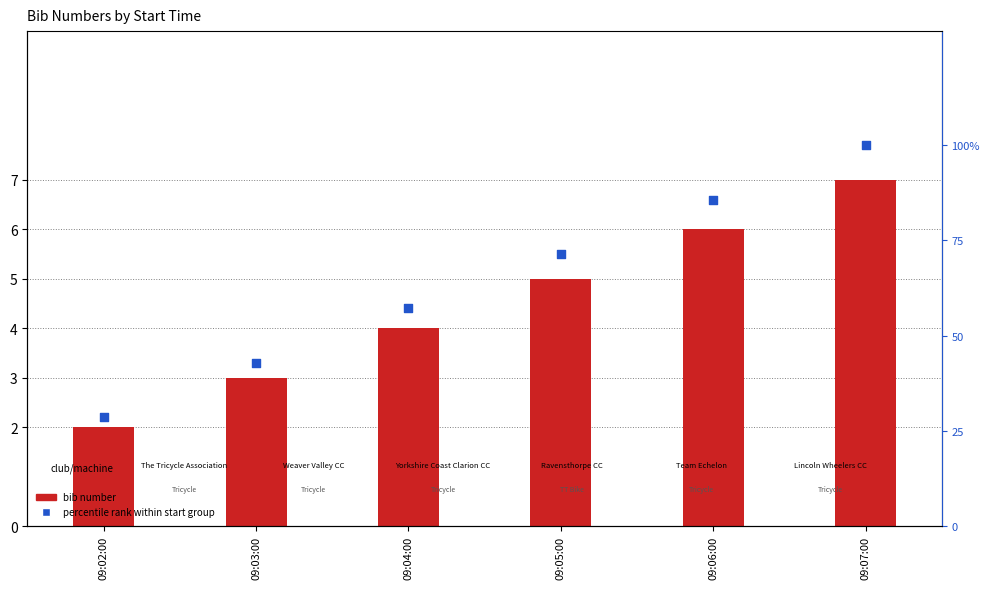

What are all the series names shown in the legend?

bib number, percentile rank within start group